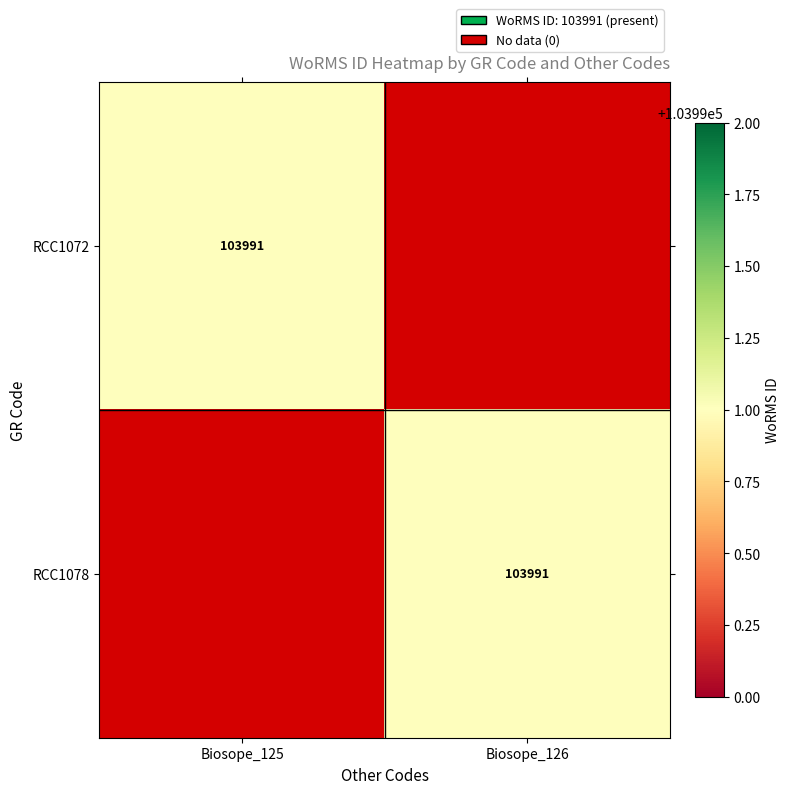

True or false: RCC1072 has a value of 62479 at Biosope_125.

False